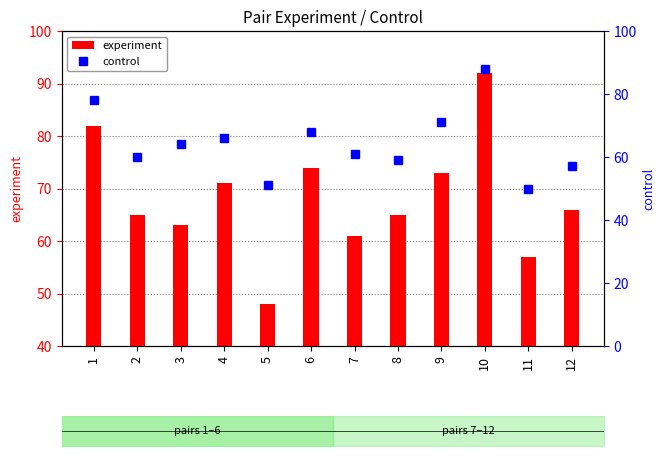

List the labels in order of control value, largest first.

10, 1, 9, 6, 4, 3, 7, 2, 8, 12, 5, 11